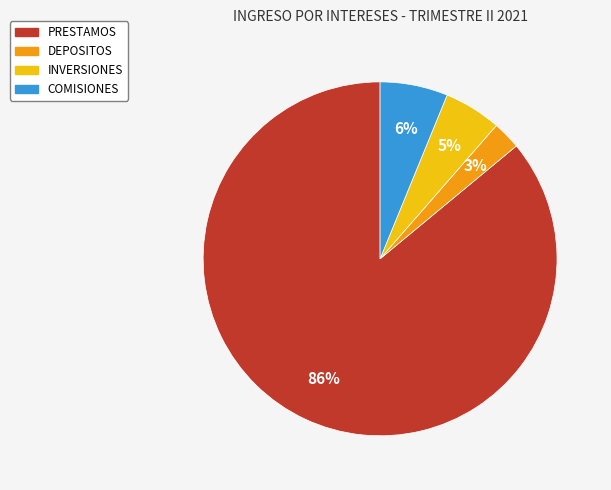

To the nearest percent, what is the average slice percentage?

25%